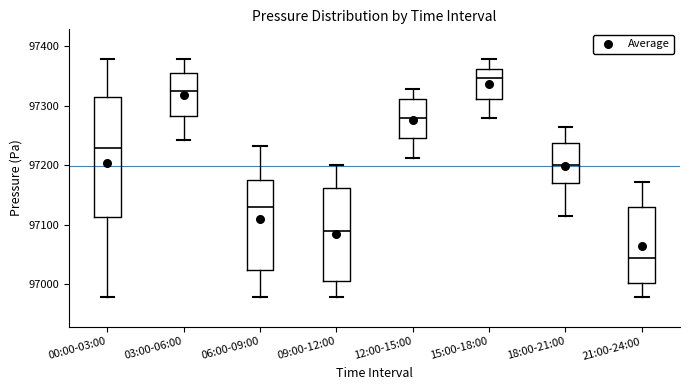

Reading left to right, read every box against the y-axis: the position of its median line, the range the box covers, and the ends of its whiskers. The values are not printed on the chart, so give them approximately, as read against the axis.

00:00-03:00: median 97230, box 97110 to 97310, whiskers 96980 to 97380
03:00-06:00: median 97320, box 97280 to 97350, whiskers 97240 to 97380
06:00-09:00: median 97130, box 97020 to 97170, whiskers 96980 to 97230
09:00-12:00: median 97090, box 97000 to 97160, whiskers 96980 to 97200
12:00-15:00: median 97280, box 97250 to 97310, whiskers 97210 to 97330
15:00-18:00: median 97350, box 97310 to 97360, whiskers 97280 to 97380
18:00-21:00: median 97200, box 97170 to 97240, whiskers 97120 to 97260
21:00-24:00: median 97040, box 97000 to 97130, whiskers 96980 to 97170